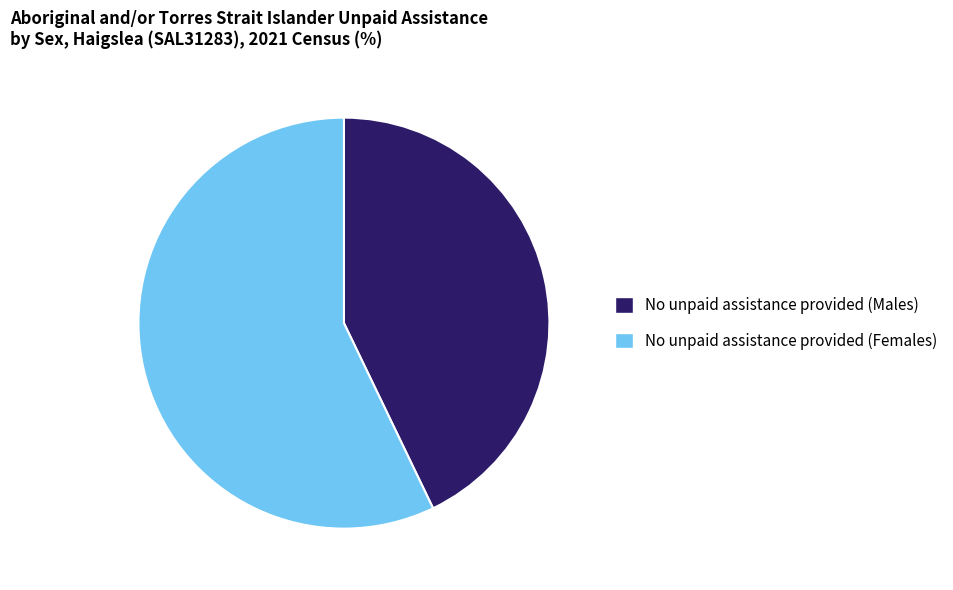

Between No unpaid assistance provided (Males) and No unpaid assistance provided (Females), which is larger?

No unpaid assistance provided (Females)